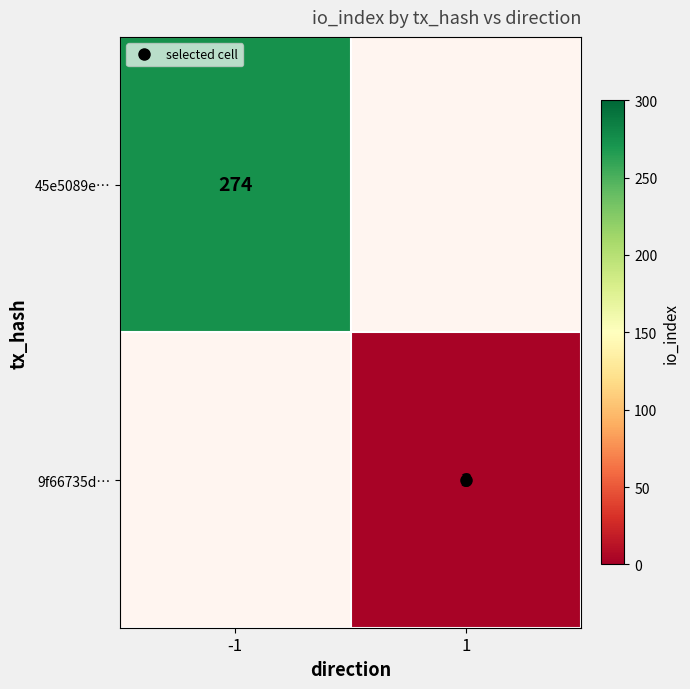

Is the value of 45e5089e… at 1 greater than the value of 9f66735d… at 1?

No